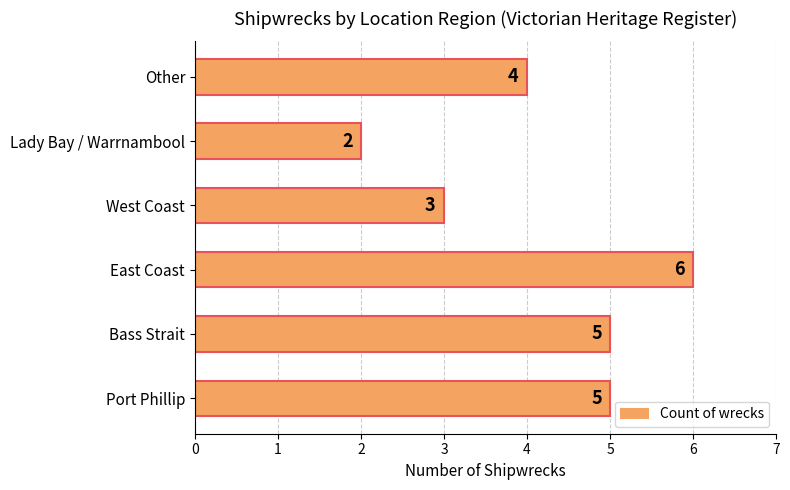

Approximately how many times larger is the value at Other compared to Port Phillip?

0.8